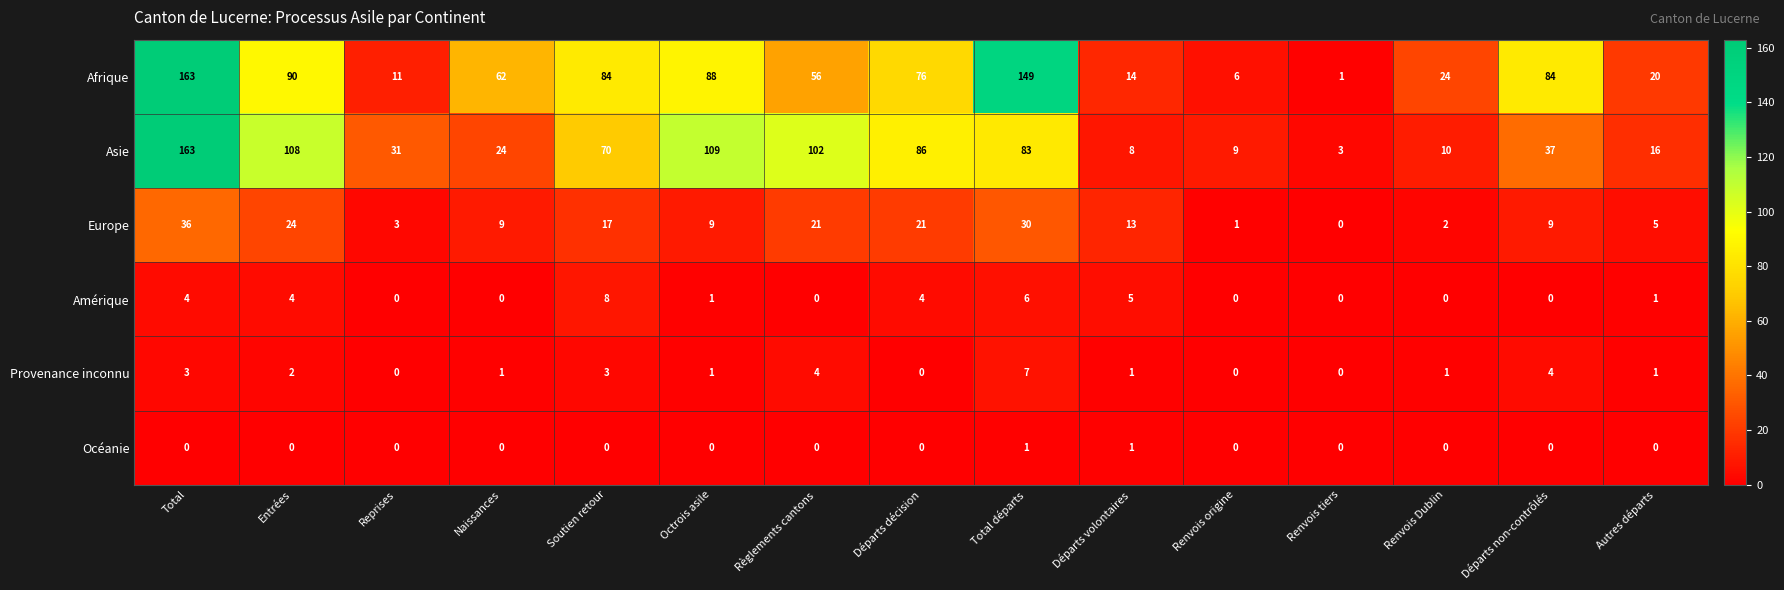

Is it true that Europe equals 11 at Renvois tiers?

False